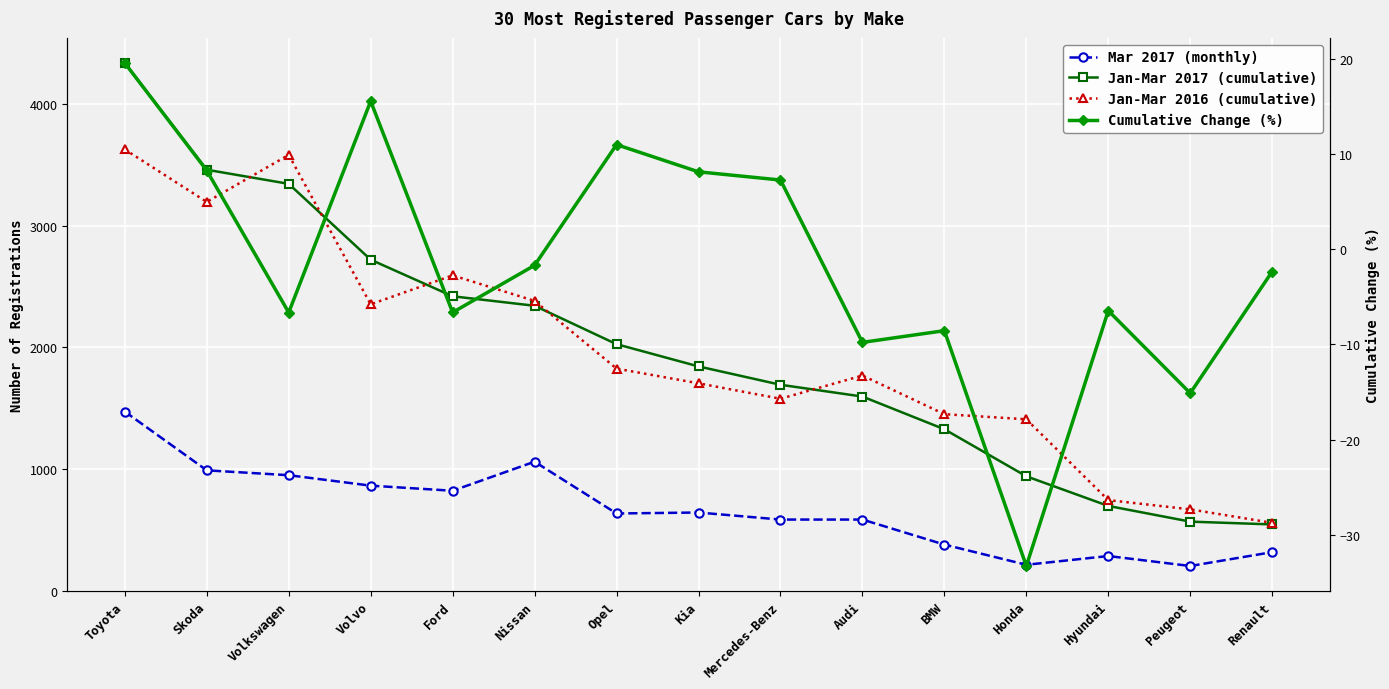

Reading right to left, transcribe all the data shown in this chart.

Mar 2017 (monthly): 316.0	202.0	284.0	212.0	378.0	584.0	584.0	642.0	634.0	1060.0	821.0	863.0	949.0	989.0	1472.0
Jan-Mar 2017 (cumulative): 544.0	567.0	696.0	940.0	1327.0	1596.0	1693.0	1844.0	2027.0	2343.0	2421.0	2722.0	3346.0	3462.0	4340.0
Jan-Mar 2016 (cumulative): 557.0	668.0	744.0	1409.0	1451.0	1769.0	1578.0	1705.0	1826.0	2383.0	2593.0	2355.0	3584.0	3197.0	3629.0
Cumulative Change (%): -2.3	-15.1	-6.5	-33.3	-8.6	-9.8	7.3	8.2	11.0	-1.7	-6.6	15.6	-6.6	8.3	19.6